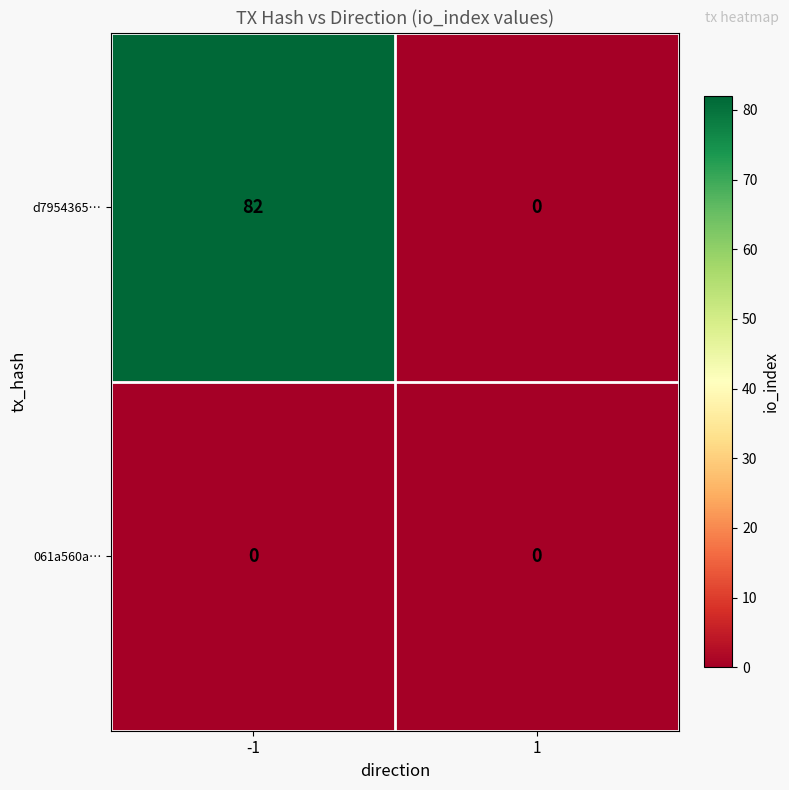

How many positive values does the d7954365… series have?

1